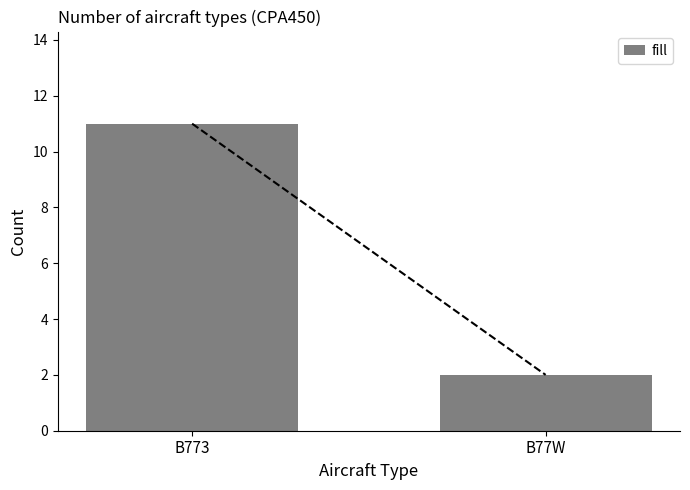

How many values are below 11?

1